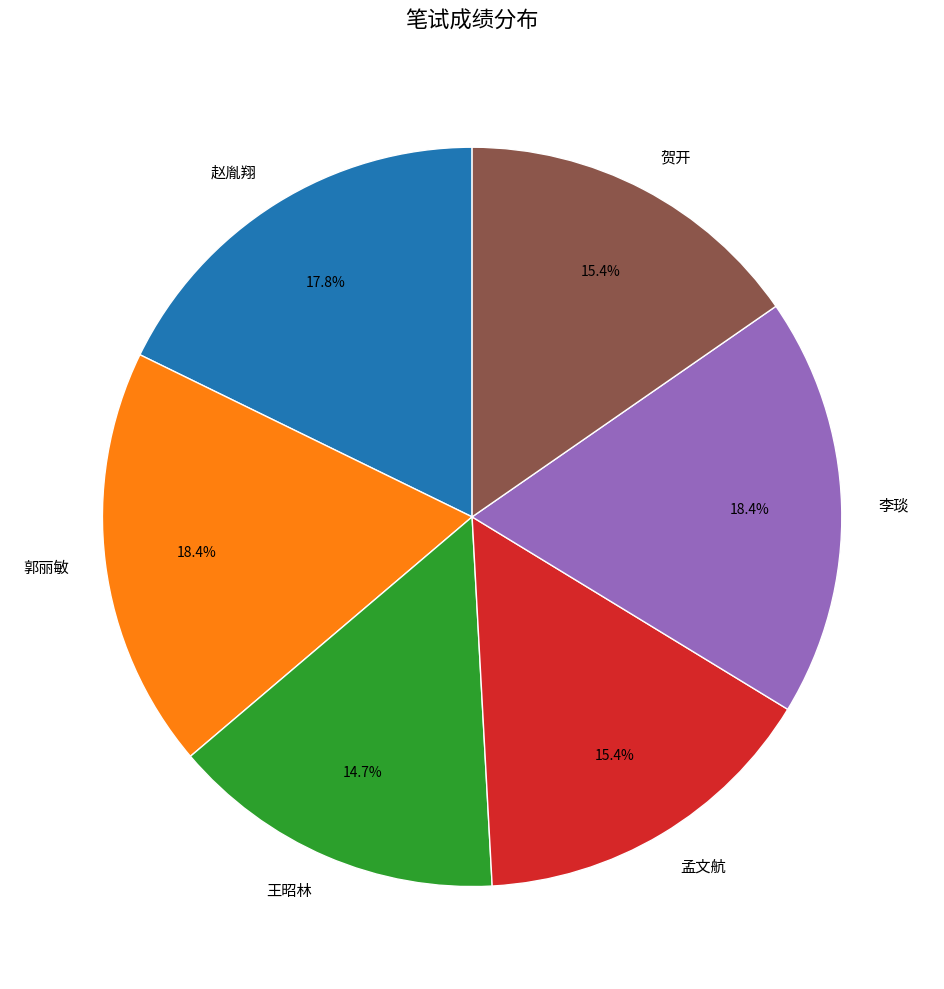

Is it true that 李琰 is 11% of the pie?

False